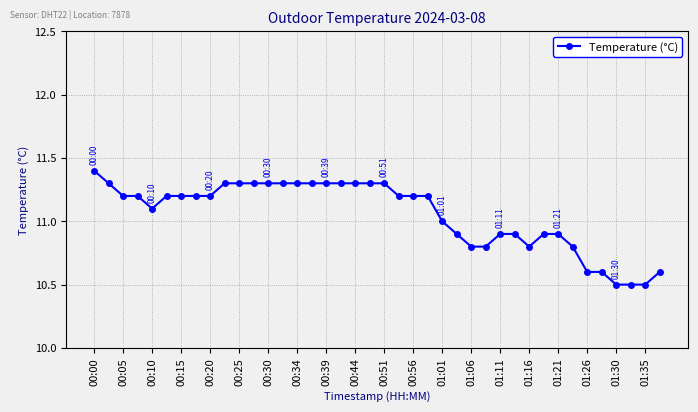

What is the average value?

11.1